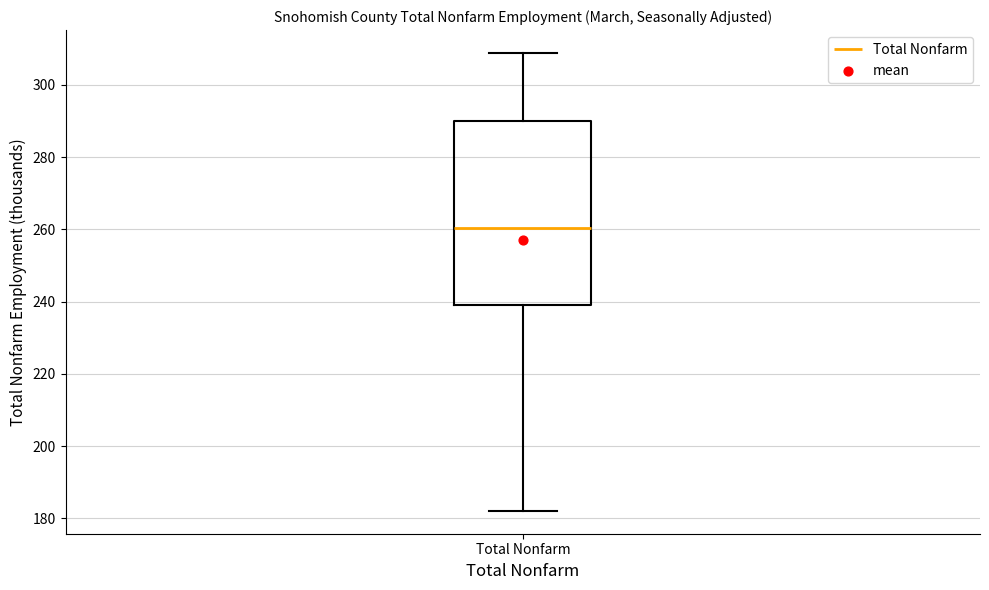

Read this box plot against the y-axis: the position of the median line, the range covered by the box, and the ends of both whiskers. The values are not printed on the chart, so give them approximately, as read against the axis.

median 260, box 240 to 290, whiskers 182 to 308